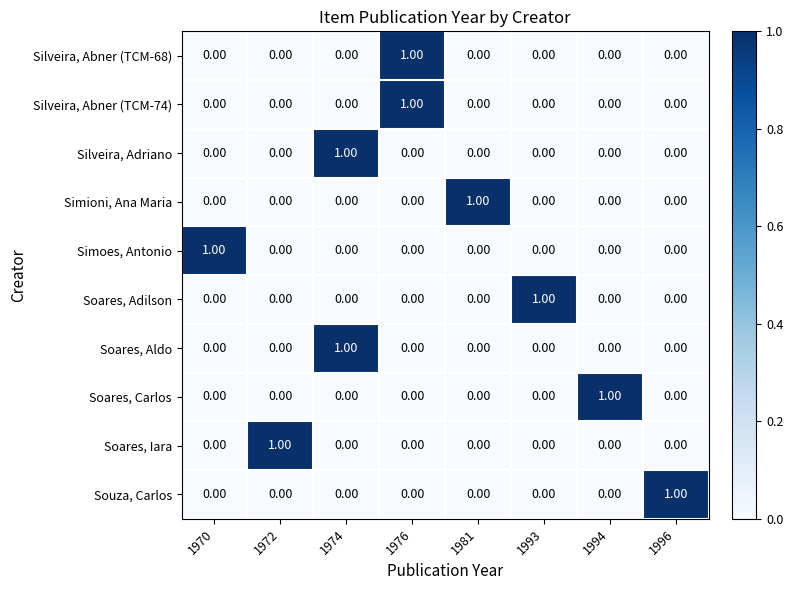

Is the value of Soares, Iara at 1996 greater than the value of Souza, Carlos at 1996?

No